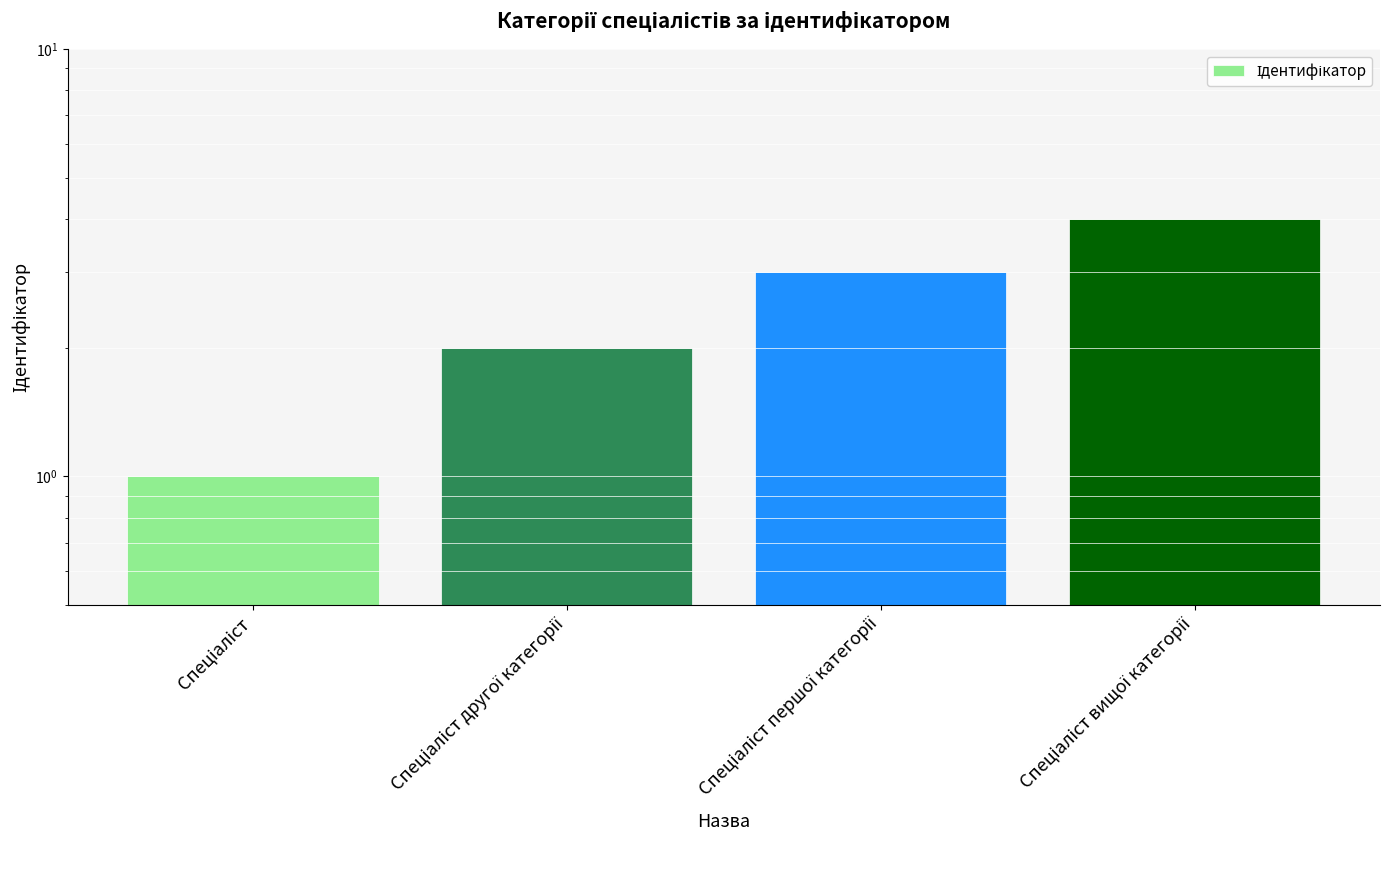

Which category has the lowest value across all series?

Спеціаліст